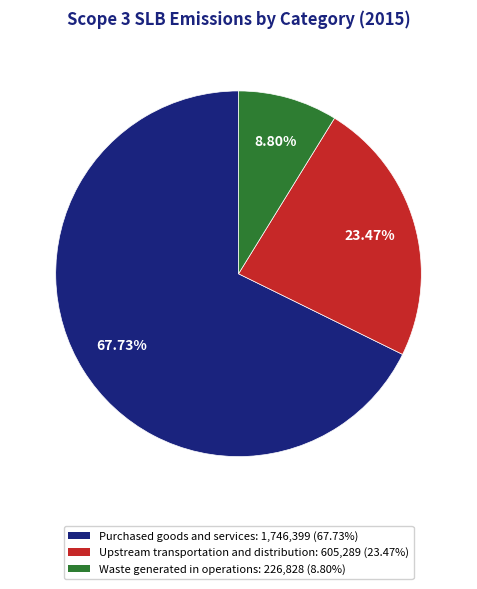

Is it true that Waste generated in operations is 9% of the pie?

True